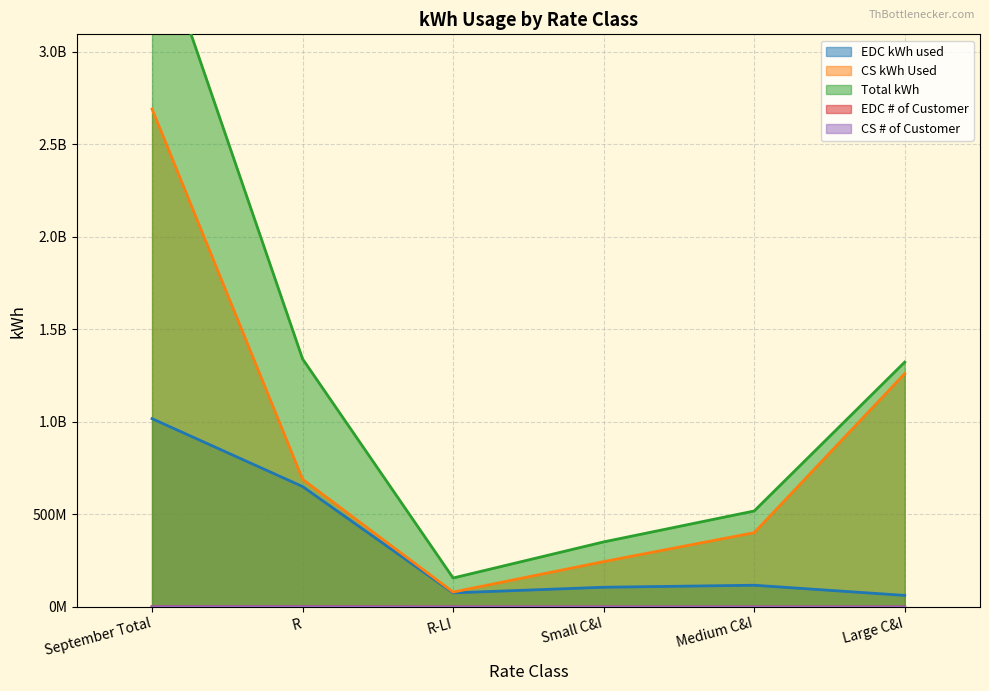

What is the lowest value of the CS # of Customer series?

6689.0